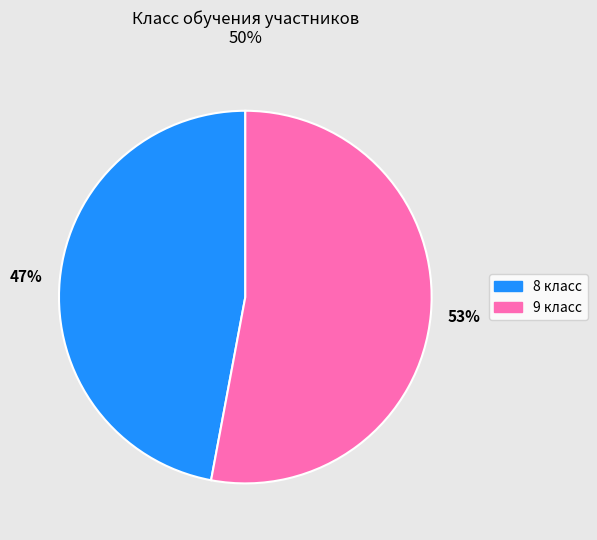

Count the number of slices in the pie.

2